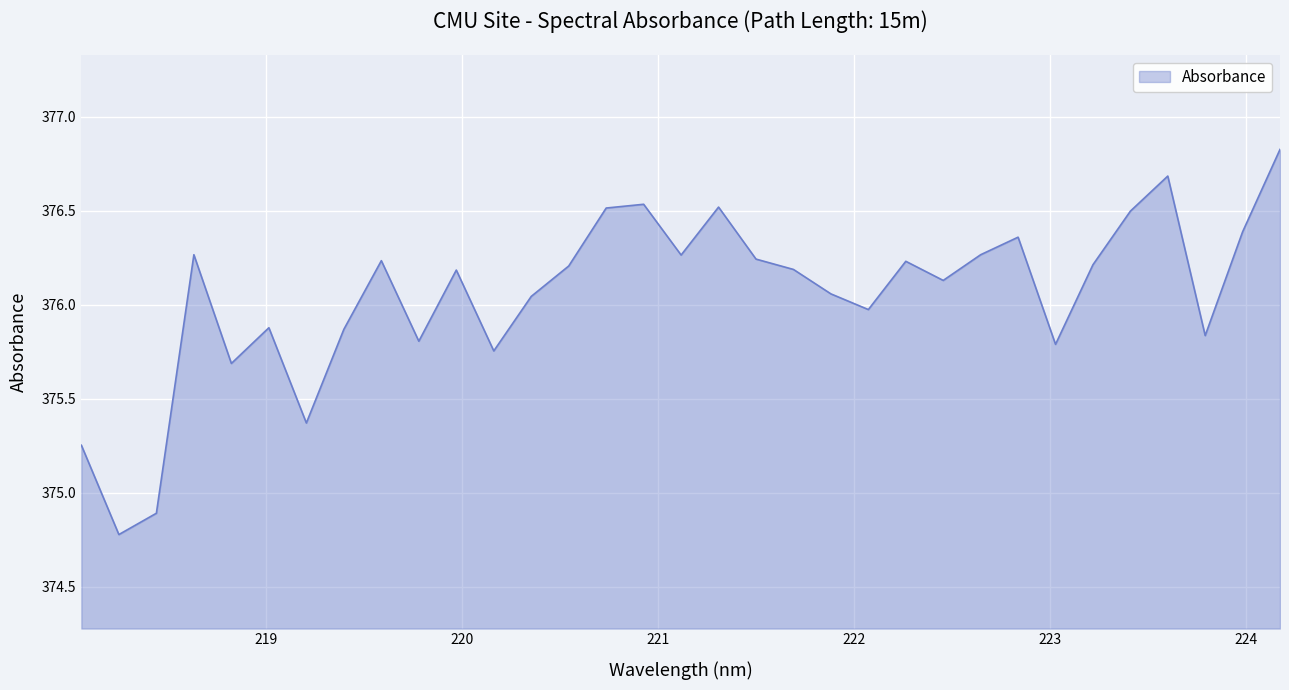

What is the difference between the maximum and minimum values?

2.0